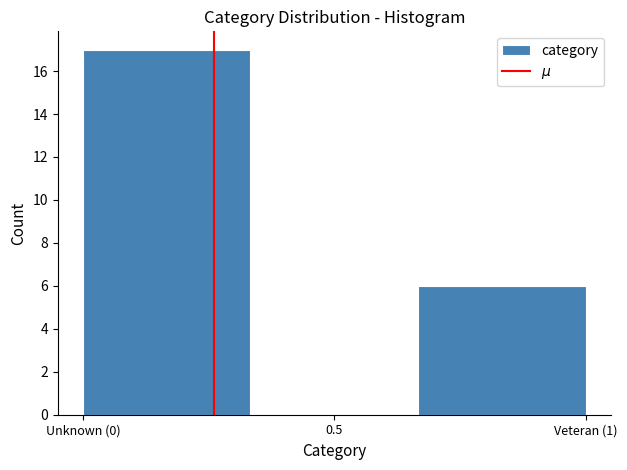

Between 0.5 and Unknown (0), which is larger?

Unknown (0)